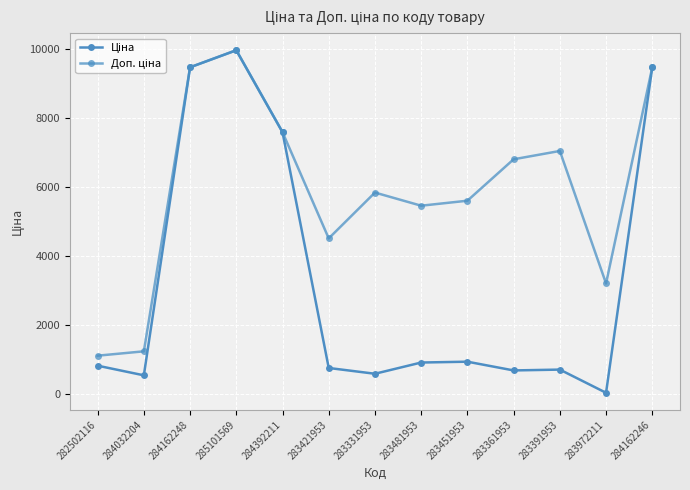

How many lines are shown in the chart?

2